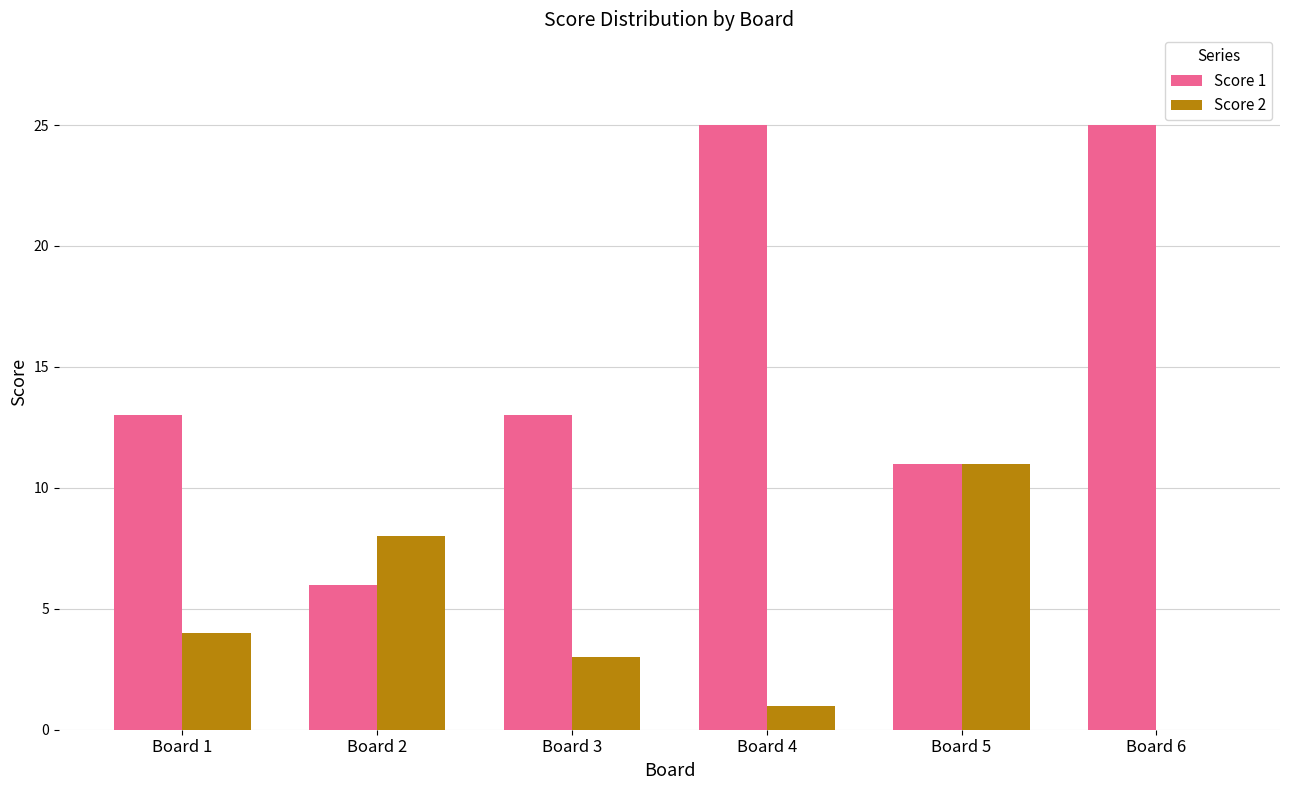

Which series has the widest spread of values?

Score 1